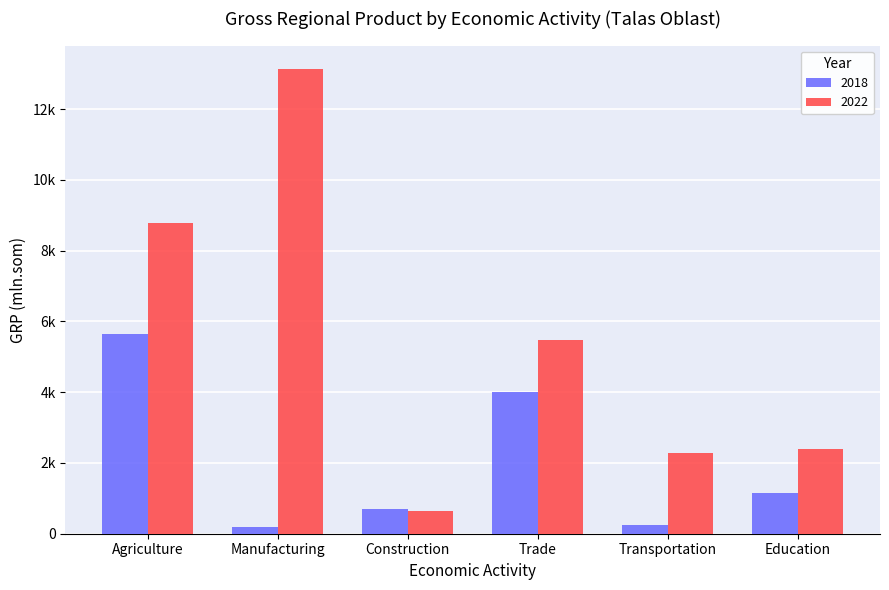

What is the average value of the 2018 series?

1993.5